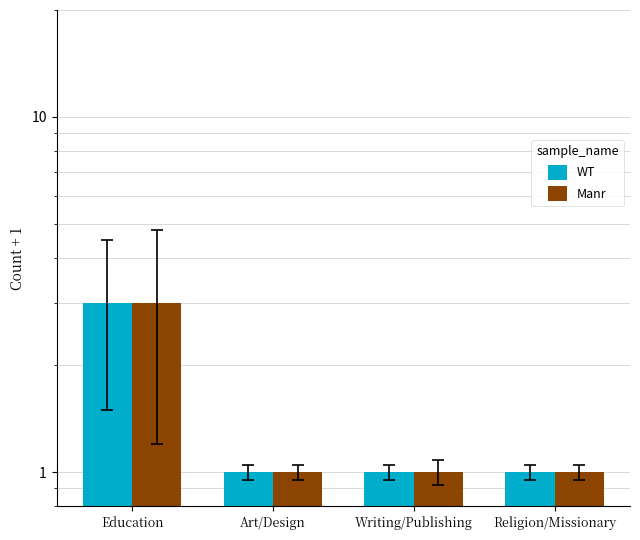

What is the greatest value displayed?

3